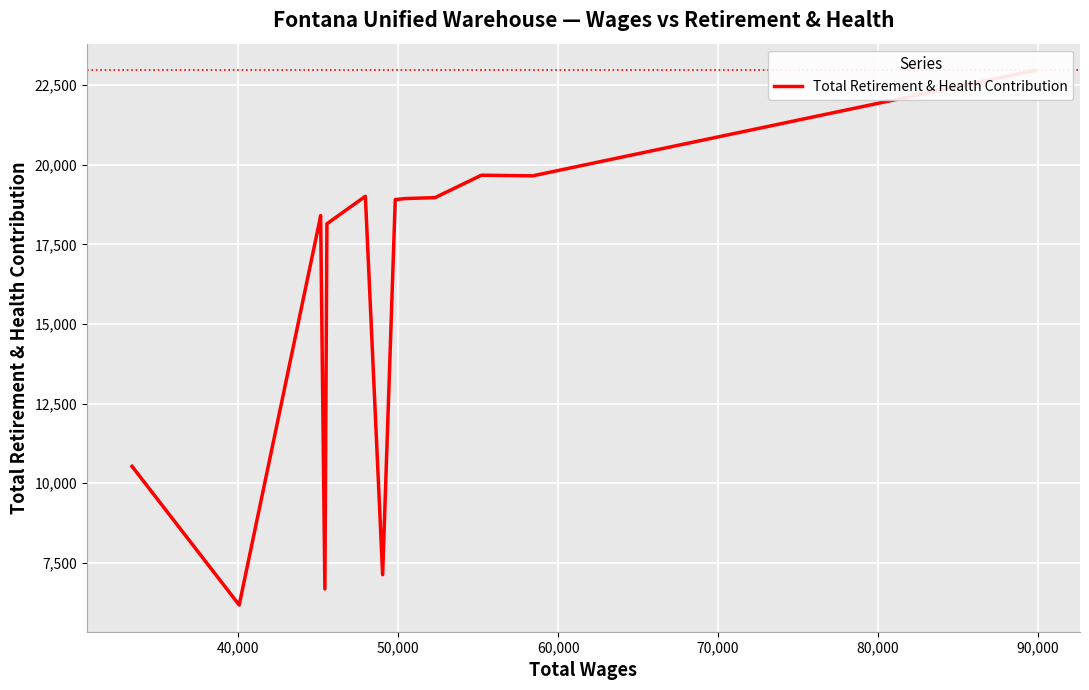

What is the difference between the maximum and minimum values?

16781